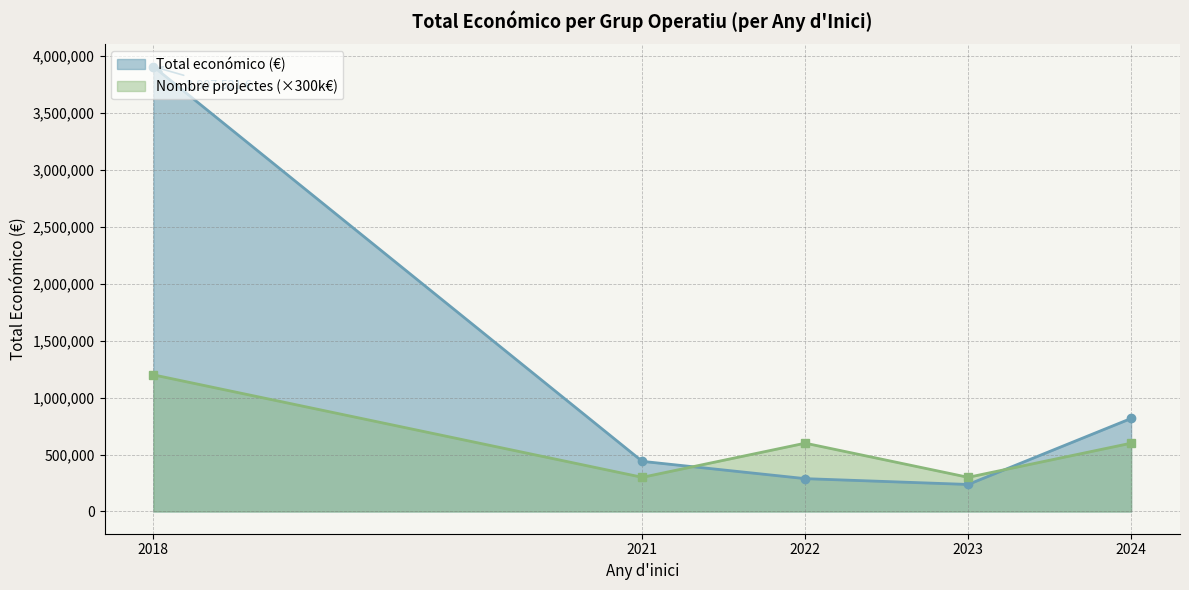

What is the maximum value for Nombre projectes (×300k€)?

1200000